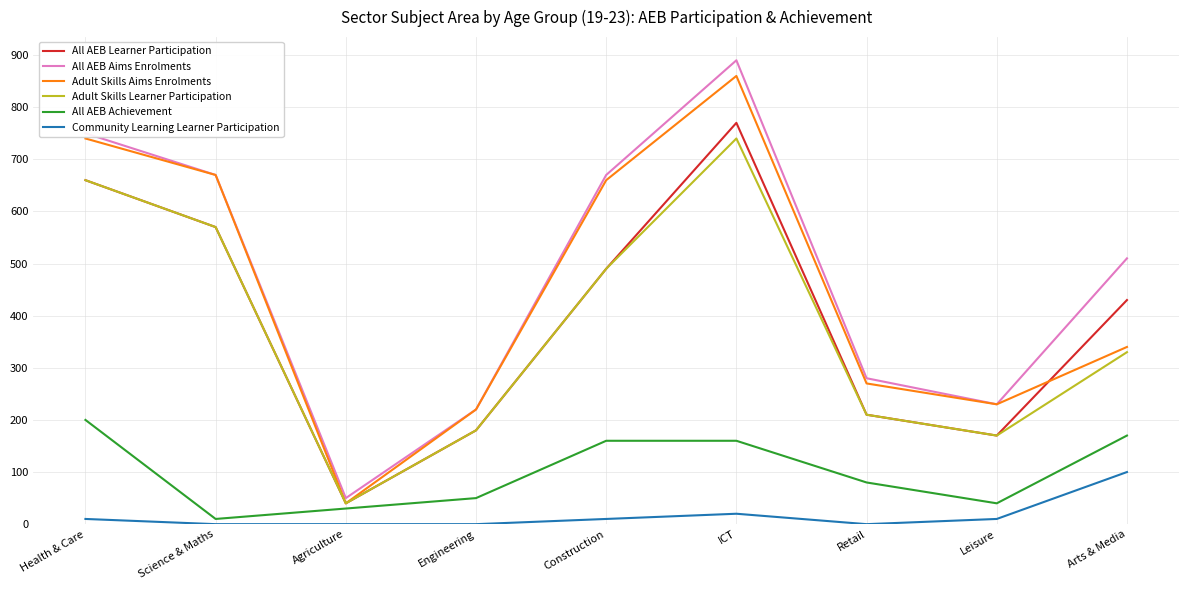

True or false: Adult Skills Aims Enrolments and Community Learning Learner Participation cross at least once.

False